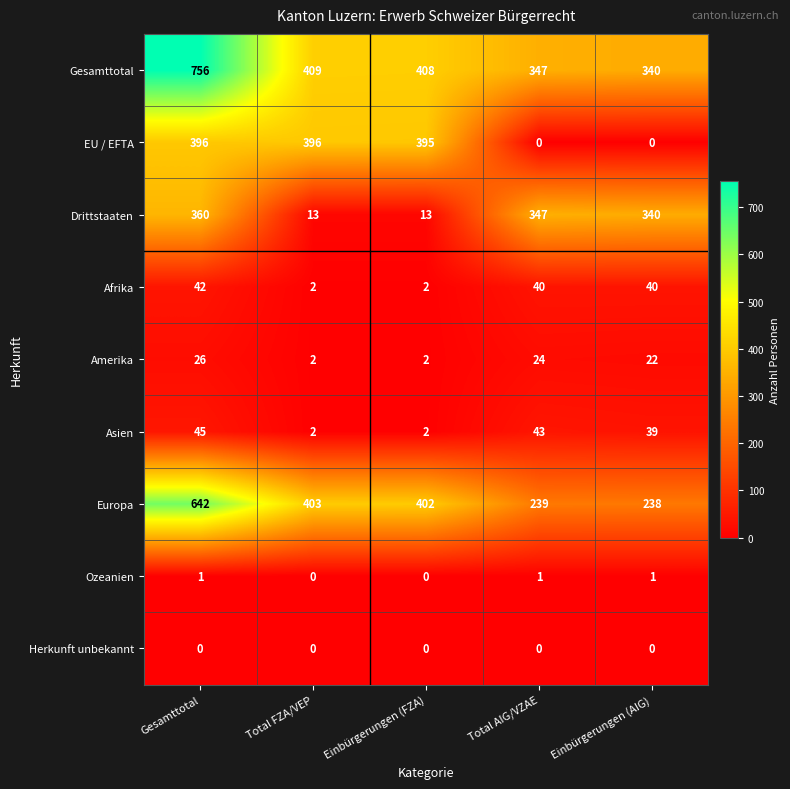

What is the maximum value for Amerika?

26